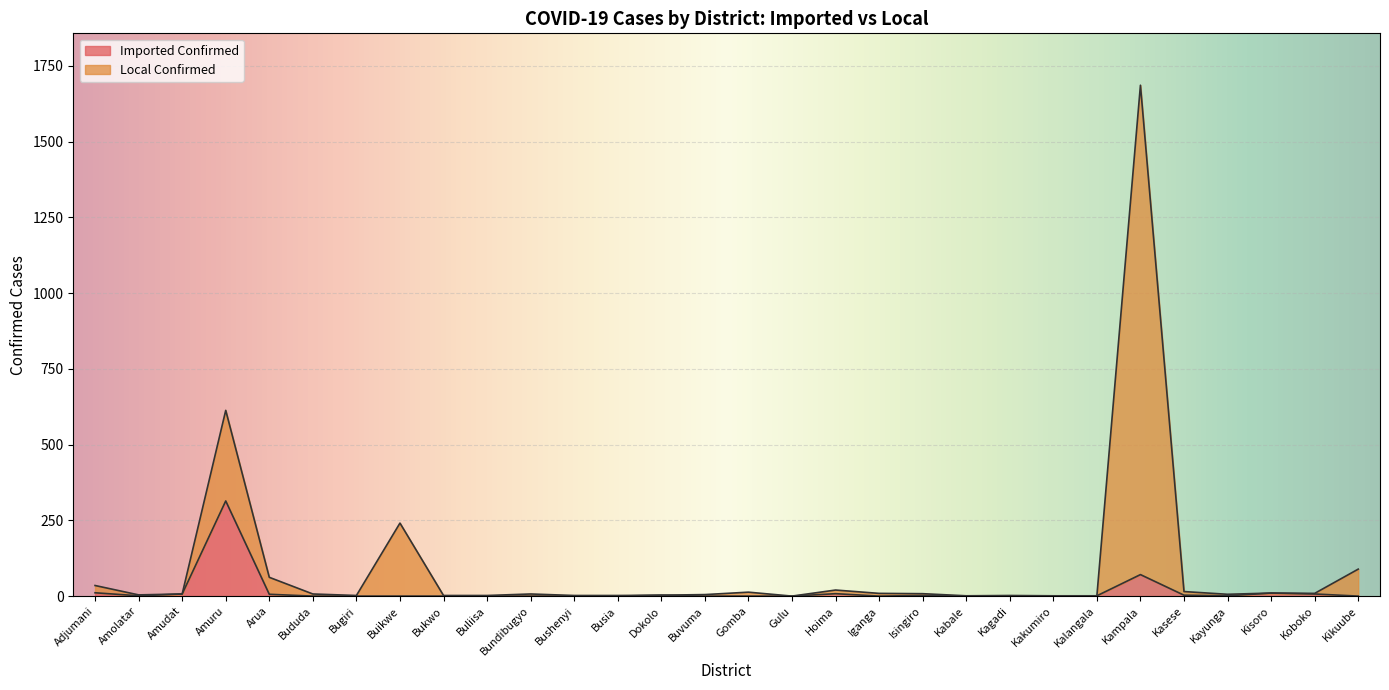

Count the number of categories in the chart.

30